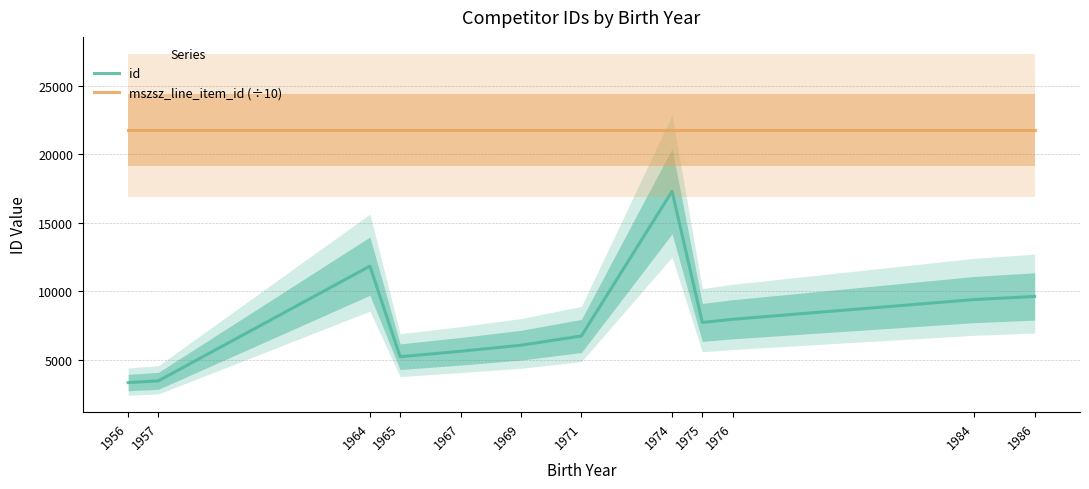

Reading left to right, what are all the values shown in this chart?

id: 3317.0	3443.0	11832.0	5209.0	5605.0	6049.0	6725.0	17307.0	7713.0	7945.0	9386.0	9614.0
mszsz_line_item_id (÷10): 21799.8	21799.8	21799.8	21799.8	21799.8	21799.8	21799.8	21799.8	21799.8	21799.8	21799.8	21799.8